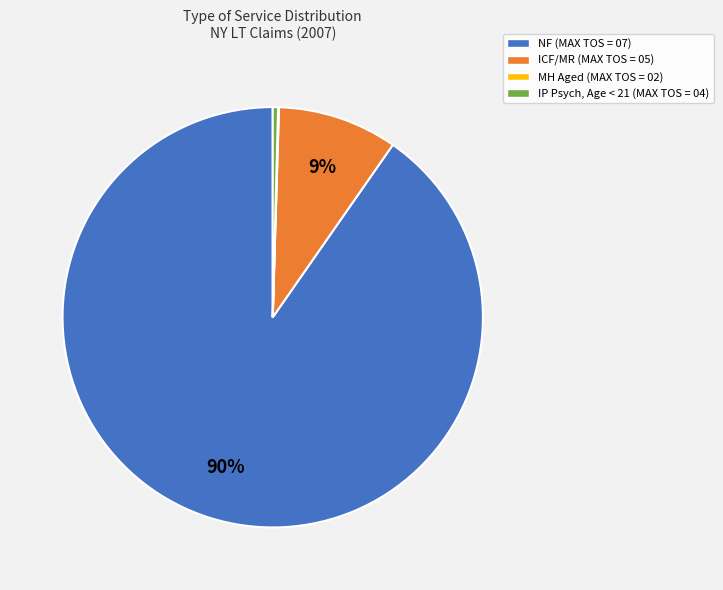

To the nearest percent, what portion does ICF/MR (MAX TOS = 05) represent?

9%